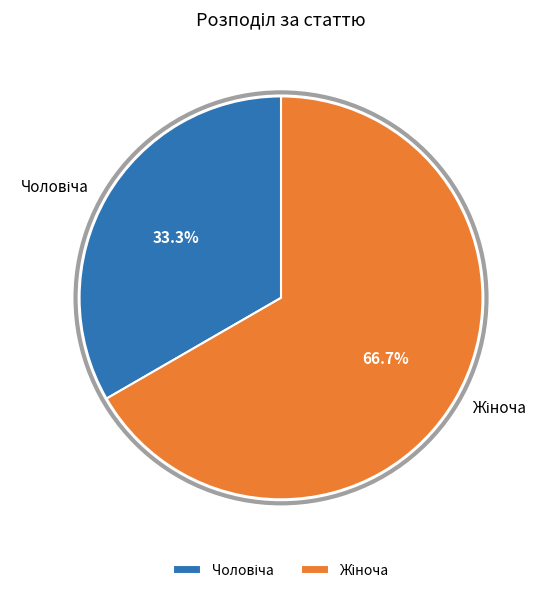

Is there a majority slice in this chart?

Yes